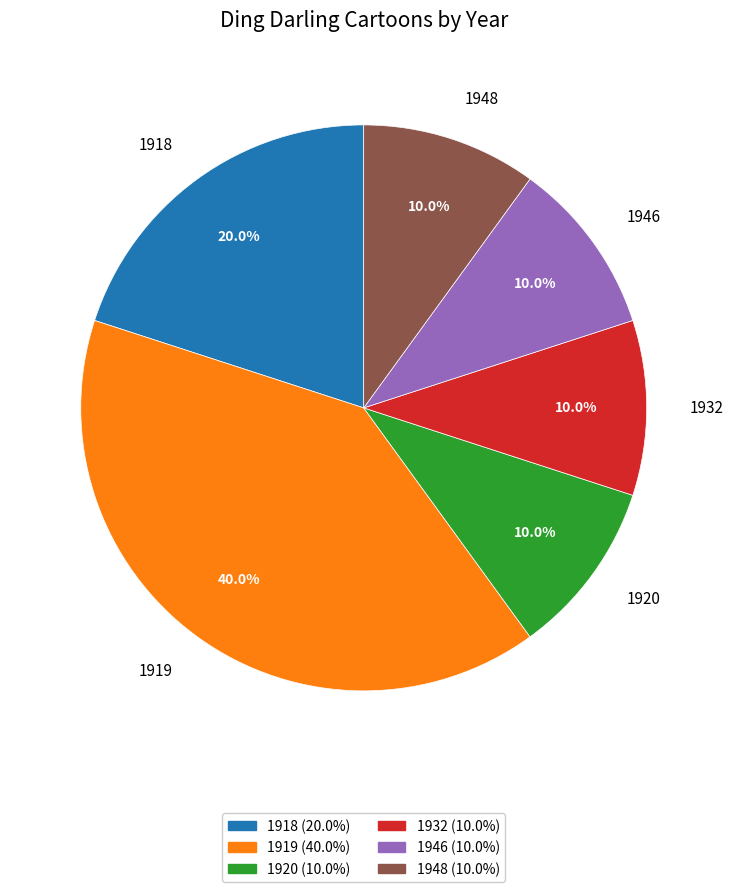

To the nearest percent, what portion does 1946 represent?

10%